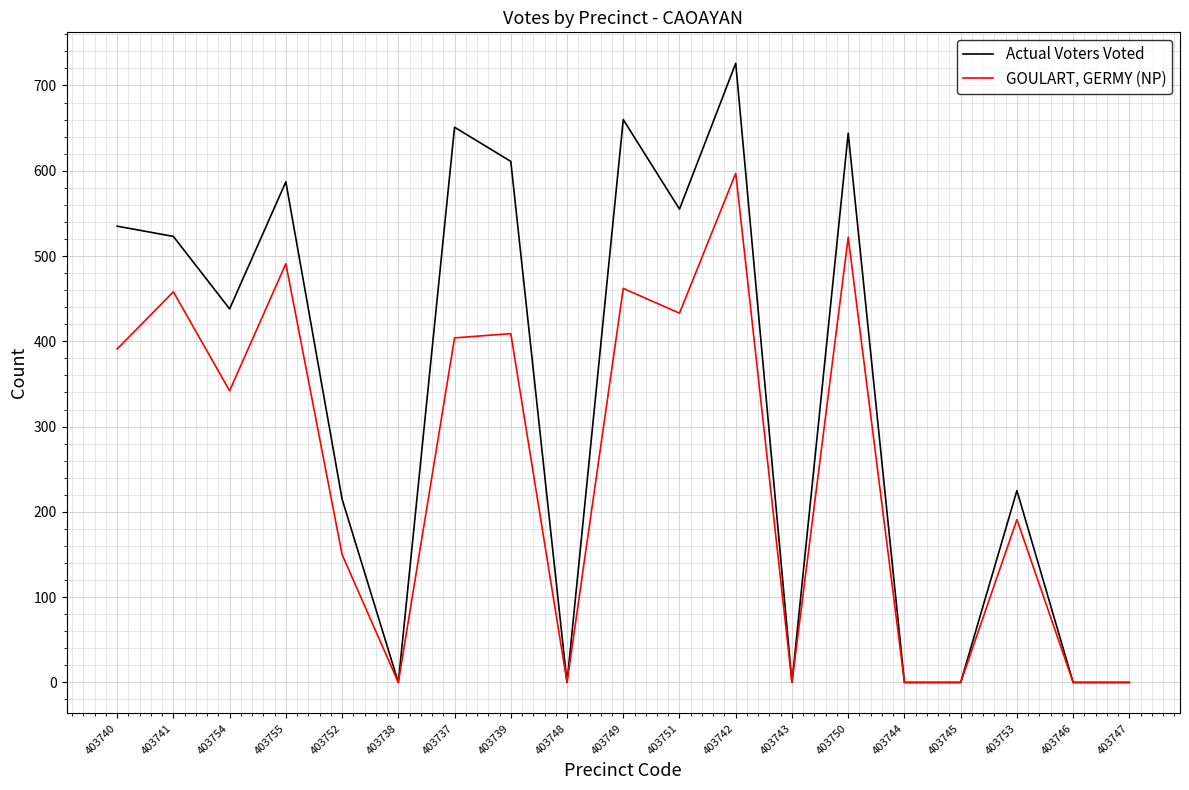

Is this an area chart (filled region under the line)?

No